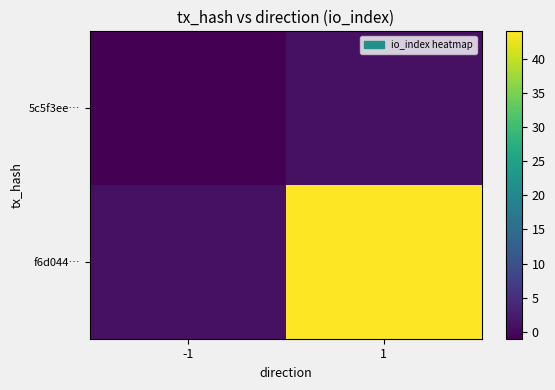

Reading left to right, transcribe all the data shown in this chart.

5c5f3ee…: -1=-1	1=1
f6d044…: -1=1	1=44